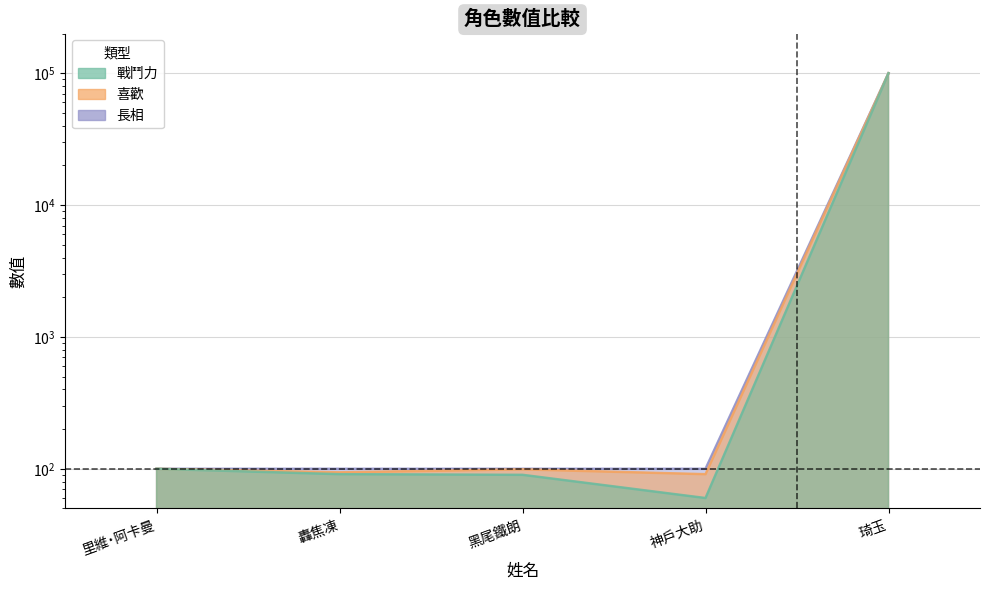

What is the difference between the maximum and minimum values in the 長相 series?

99900